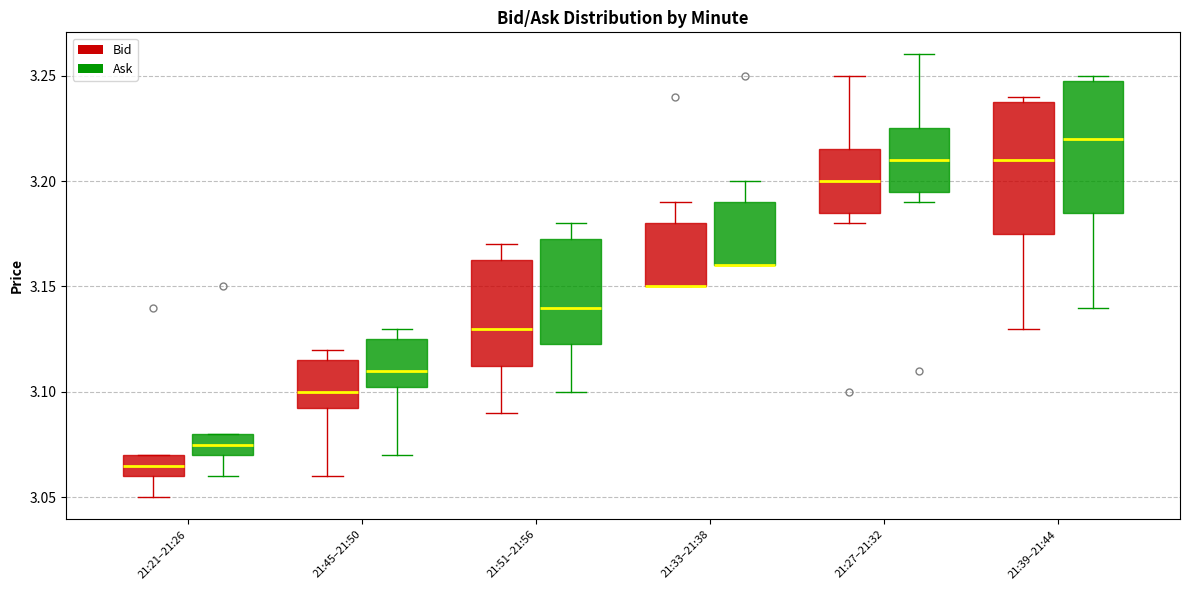

Reading left to right, transcribe this box plot: for each box, give where its median line is, the range the box spans, and where its two whiskers end, as read against the y-axis. The values are not printed on the chart, so give them approximately, as read against the axis.

21:21–21:26 (Bid): median 3.065, box 3.060 to 3.070, whiskers 3.050 to 3.070
21:21–21:26 (Ask): median 3.075, box 3.070 to 3.080, whiskers 3.060 to 3.080
21:45–21:50 (Bid): median 3.100, box 3.095 to 3.115, whiskers 3.060 to 3.120
21:45–21:50 (Ask): median 3.110, box 3.105 to 3.125, whiskers 3.070 to 3.130
21:51–21:56 (Bid): median 3.130, box 3.115 to 3.165, whiskers 3.090 to 3.170
21:51–21:56 (Ask): median 3.140, box 3.125 to 3.175, whiskers 3.100 to 3.180
21:33–21:38 (Bid): median 3.150 (drawn on the box's lower edge), box 3.150 to 3.180, whiskers 3.150 to 3.190
21:33–21:38 (Ask): median 3.160 (drawn on the box's lower edge), box 3.160 to 3.190, whiskers 3.160 to 3.200
21:27–21:32 (Bid): median 3.200, box 3.185 to 3.215, whiskers 3.180 to 3.250
21:27–21:32 (Ask): median 3.210, box 3.195 to 3.225, whiskers 3.190 to 3.260
21:39–21:44 (Bid): median 3.210, box 3.175 to 3.240, whiskers 3.130 to 3.240 (just above the box's upper edge)
21:39–21:44 (Ask): median 3.220, box 3.185 to 3.250, whiskers 3.140 to 3.250 (just above the box's upper edge)